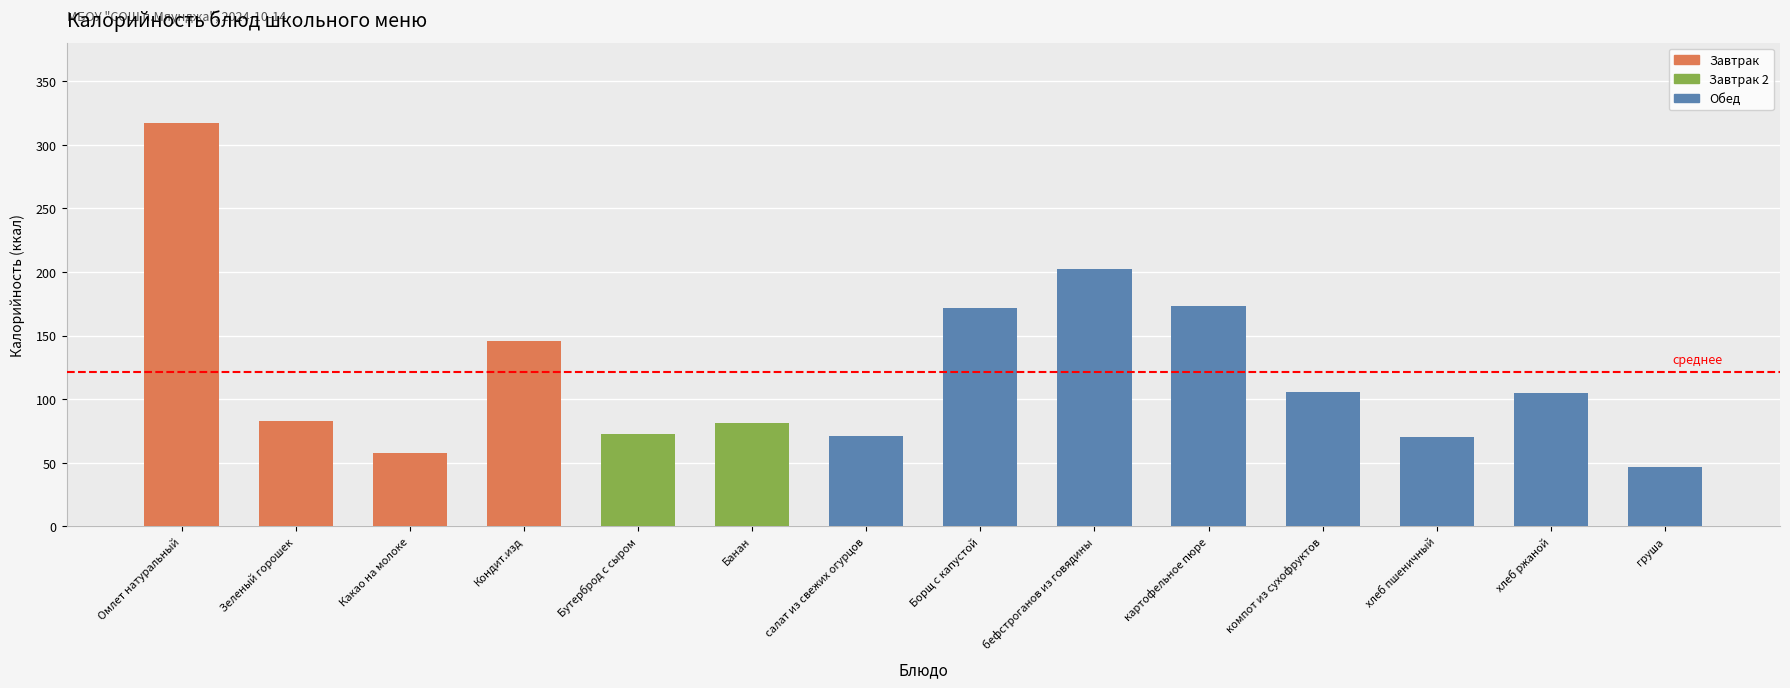

True or false: калорийность has a value of 106 at 10.

True